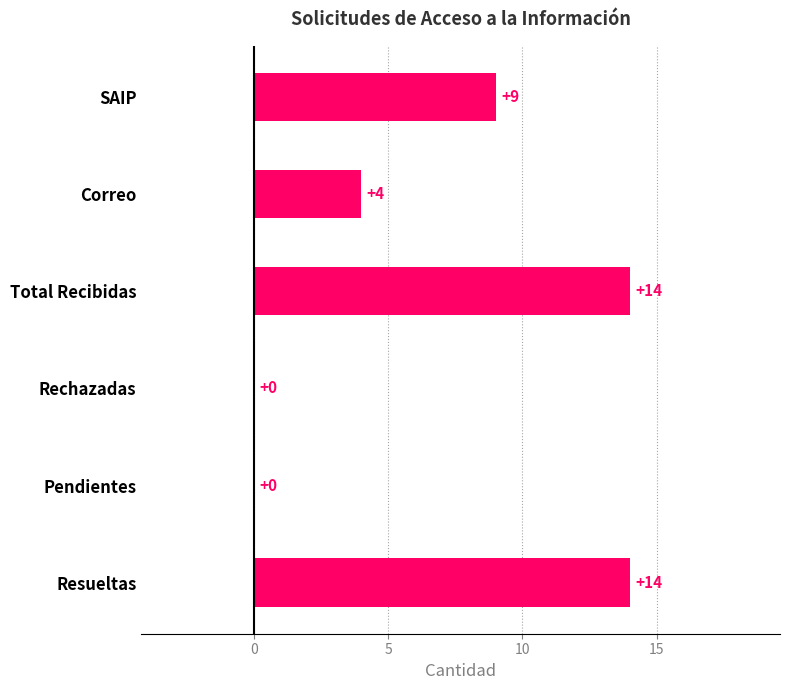

Are the bars grouped side by side (vs. stacked)?

No